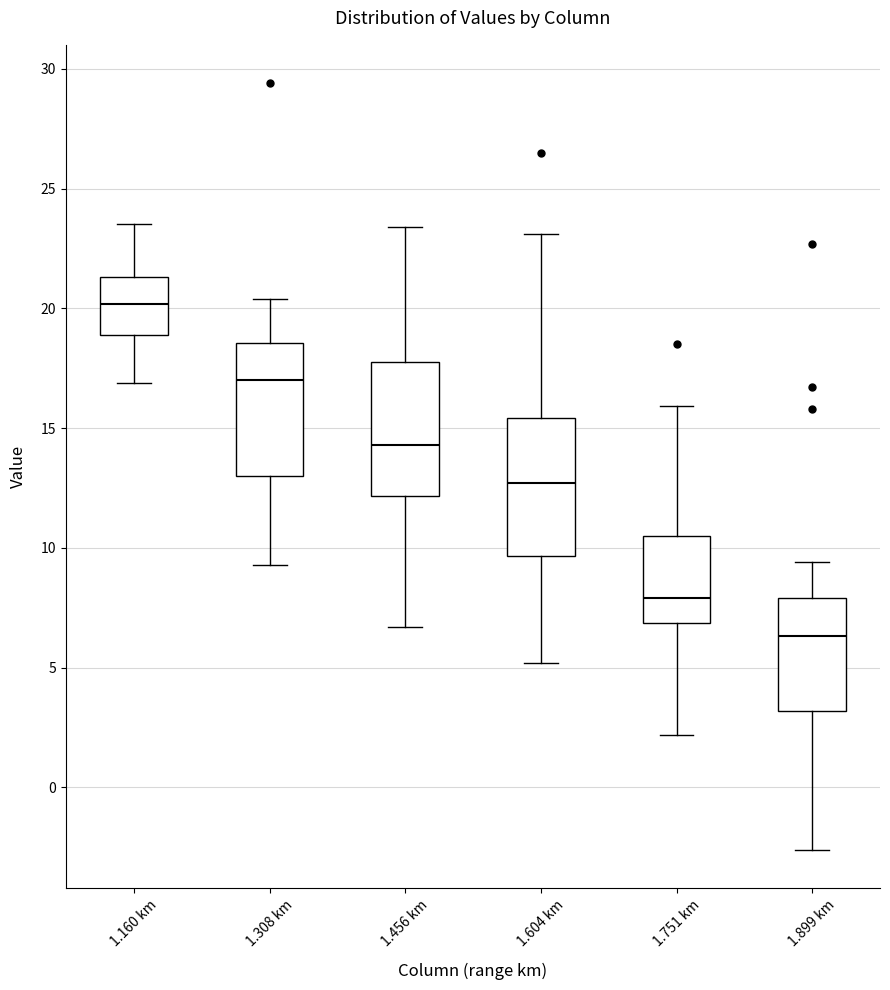

Reading left to right, read every box against the y-axis: the position of its median line, the range the box covers, and the ends of its whiskers. The values are not printed on the chart, so give them approximately, as read against the axis.

1.160 km: median 20.0, box 19.0 to 21.5, whiskers 17.0 to 23.5
1.308 km: median 17.0, box 13.0 to 18.5, whiskers 9.5 to 20.5
1.456 km: median 14.5, box 12.0 to 18.0, whiskers 6.5 to 23.5
1.604 km: median 12.5, box 9.5 to 15.5, whiskers 5.0 to 23.0
1.751 km: median 8.0, box 7.0 to 10.5, whiskers 2.0 to 16.0
1.899 km: median 6.5, box 3.0 to 8.0, whiskers -2.5 to 9.5